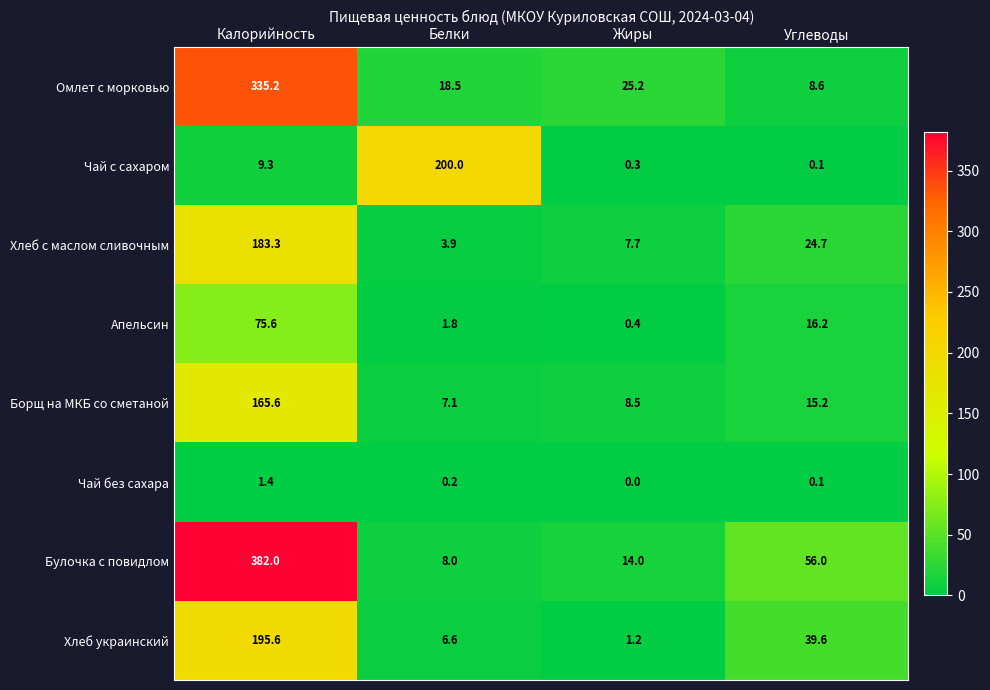

What is the average value of the Омлет с морковью series?

96.9